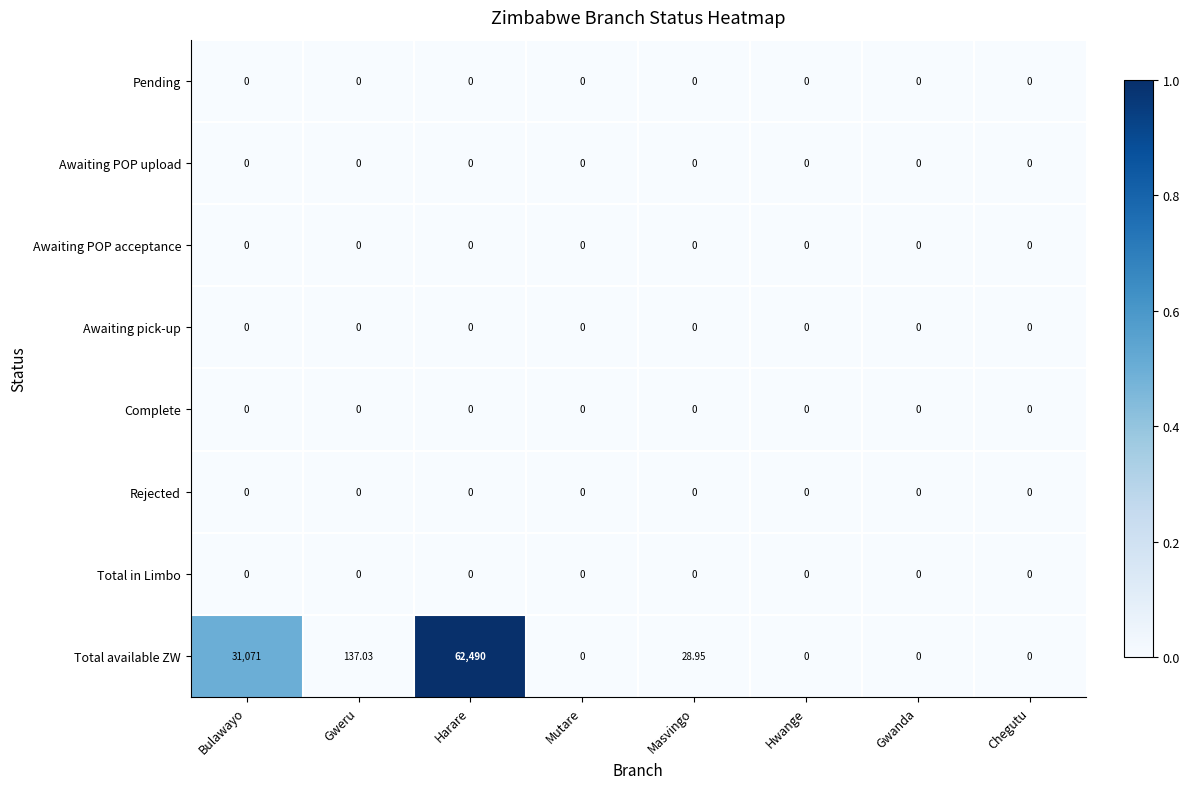

Which series changed the most between Gweru and Masvingo?

Total available ZW